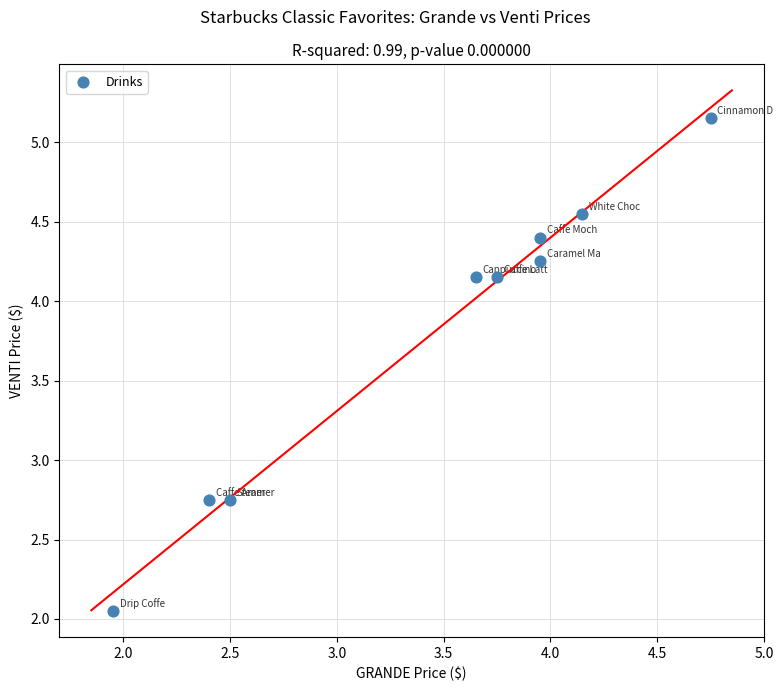

What is the range of Y values (max minus min)?

3.1